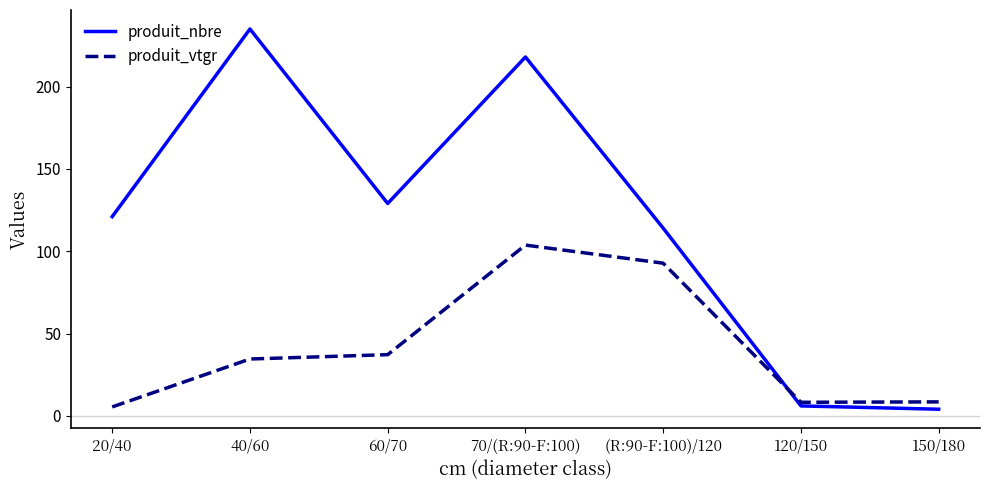

What is the highest value of the produit_nbre series?

235.0